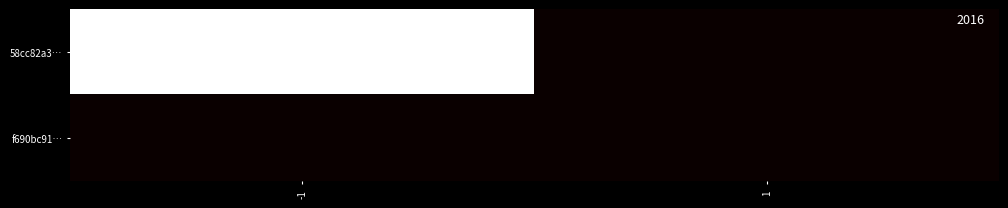

Which series has the widest spread of values?

58cc82a3…